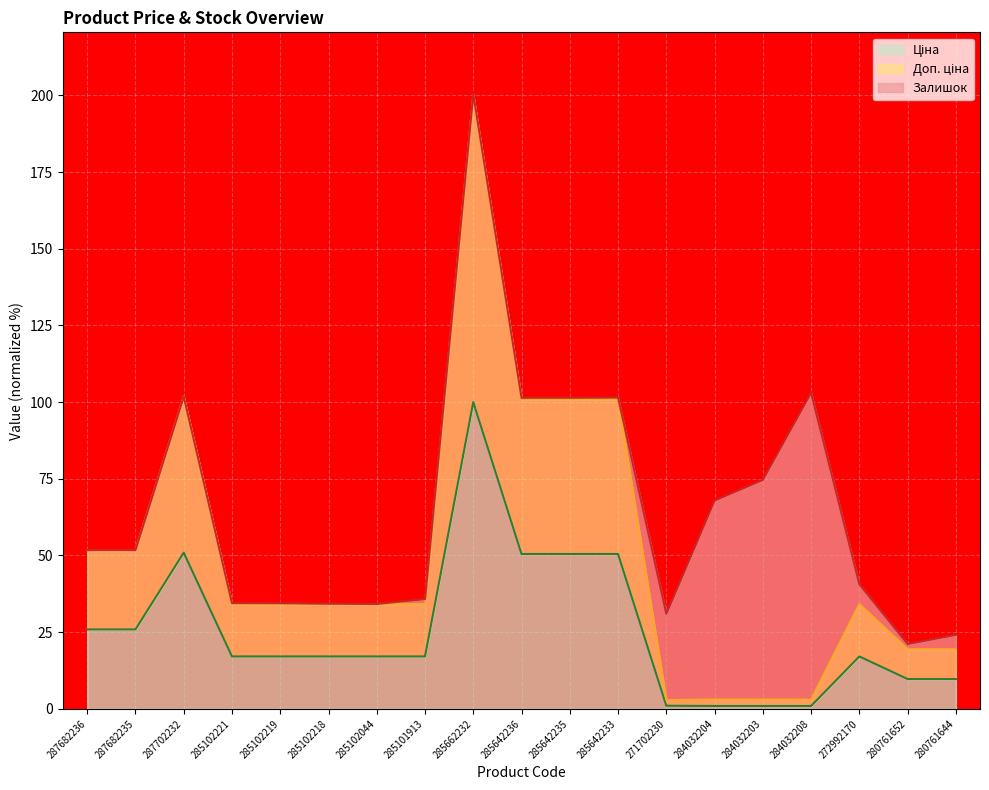

Which series has the largest range (max minus min)?

Доп. ціна